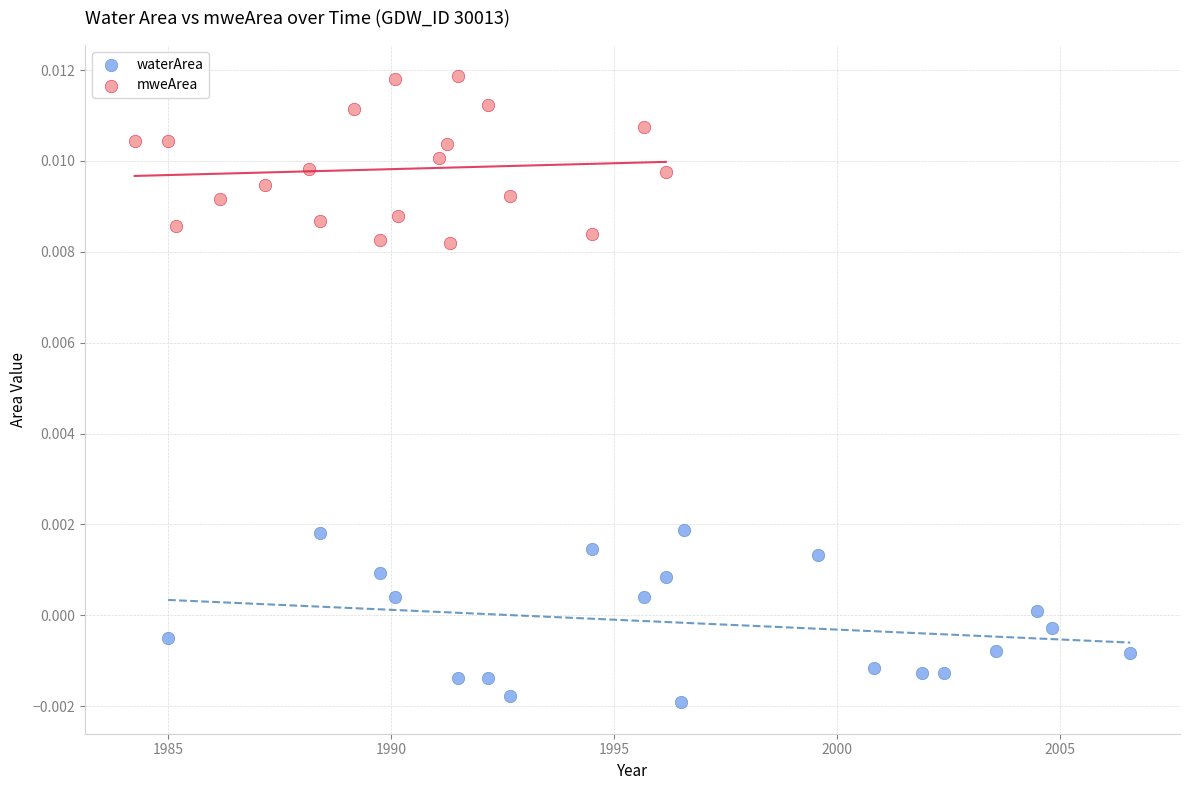

Which series contains the lowest Y value?

waterArea